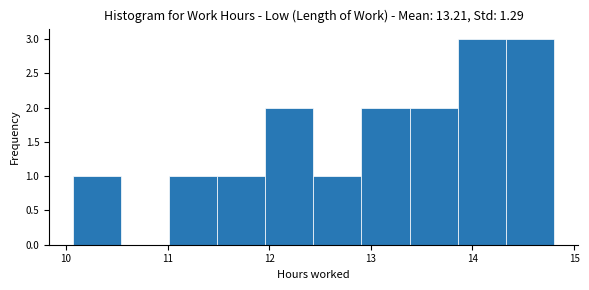

What is the height of the bar covering 11.5 to 12.0 on the x-axis? Neither the bar edges nor the heights are printed on the chart, so give them approximately, as read against the axes.

1